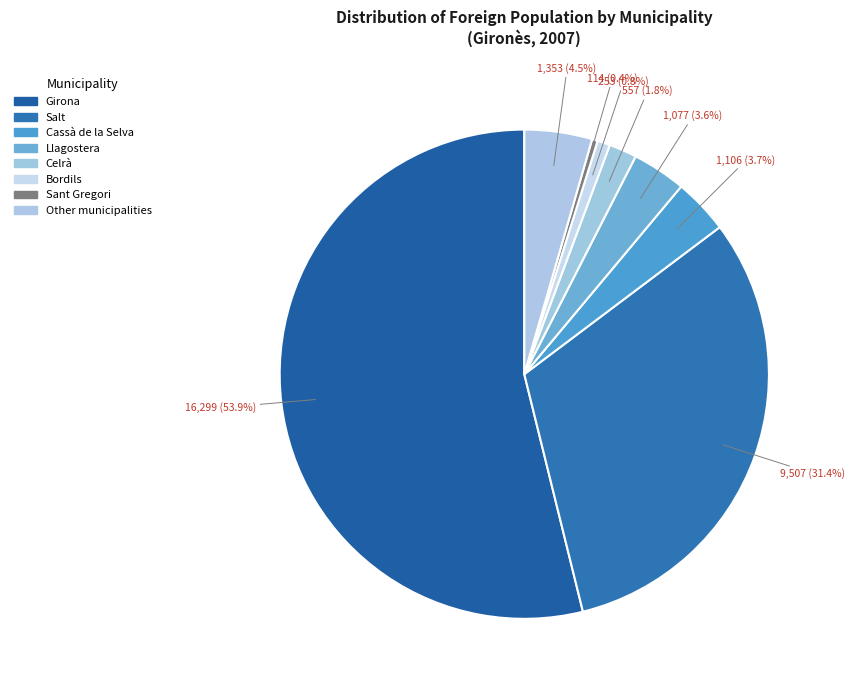

How many segments does this pie chart have?

8